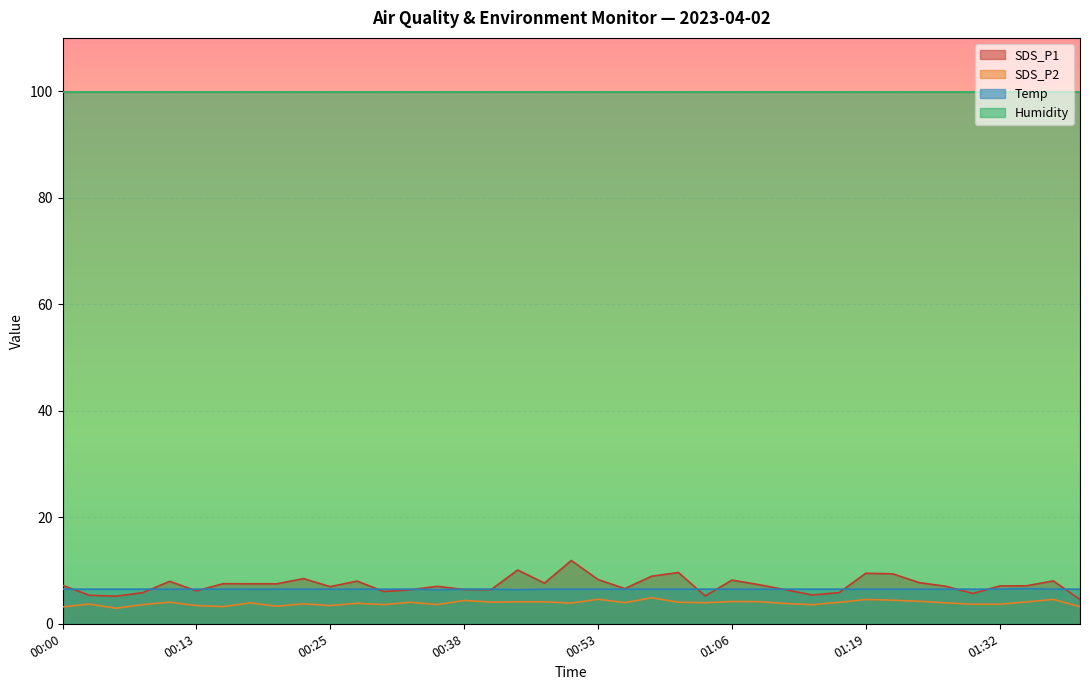

The value of SDS_P1 at 00:53 is 2.4. True or false?

False